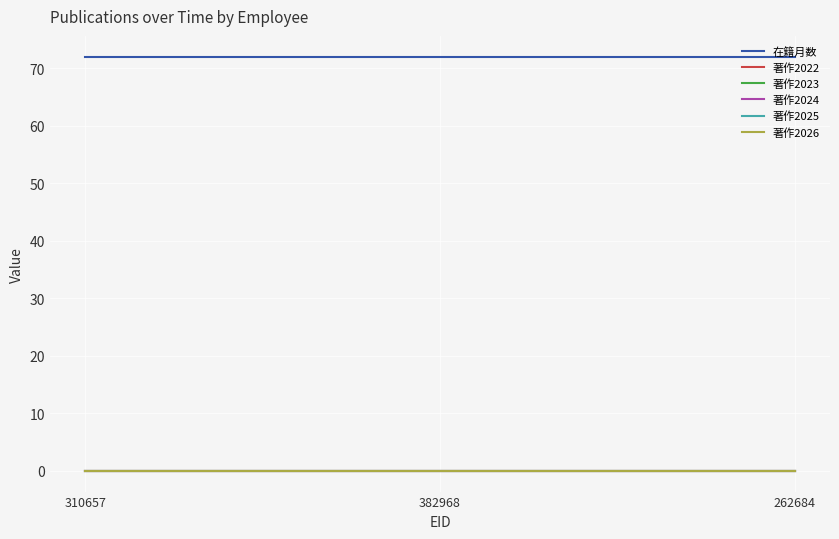

Is this an area chart (filled region under the line)?

No